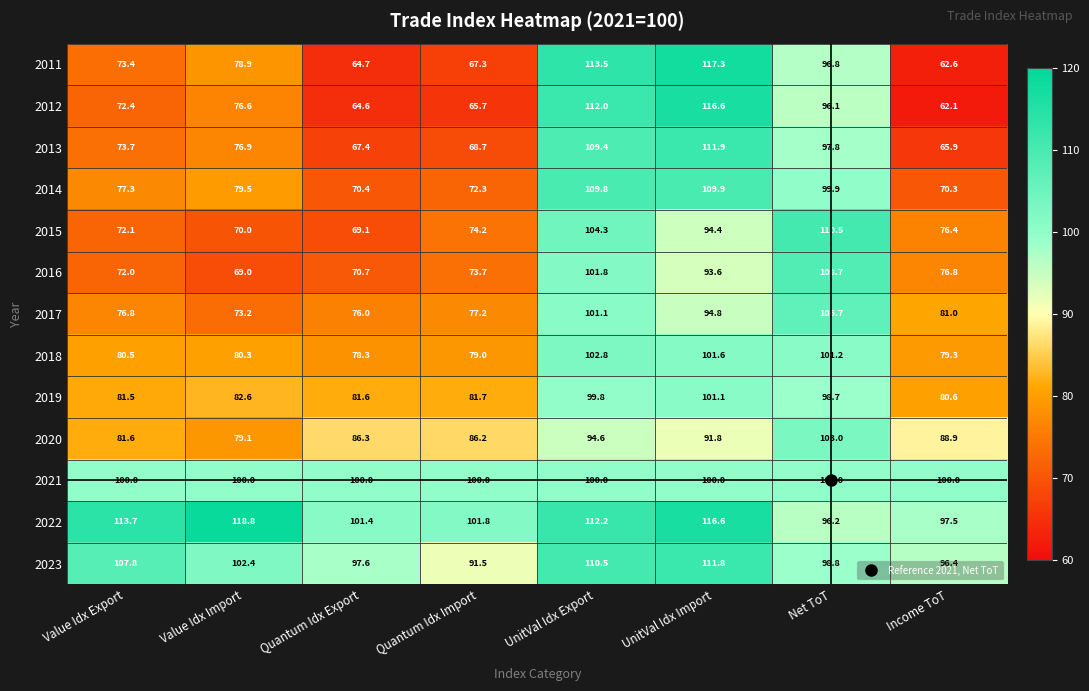

How many data points does each series have?

8